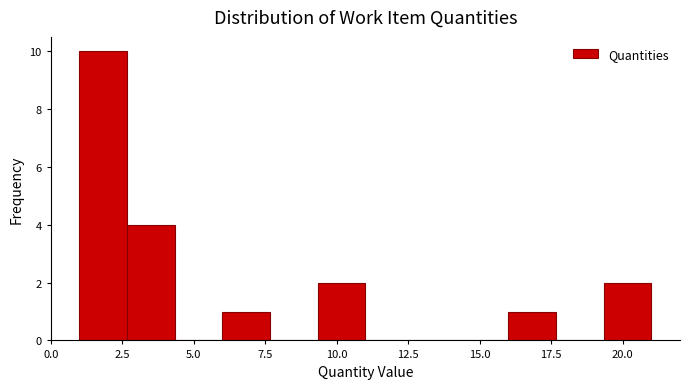

Read against the x-axis, roughly where is the centre of the tallest bar?

2.0